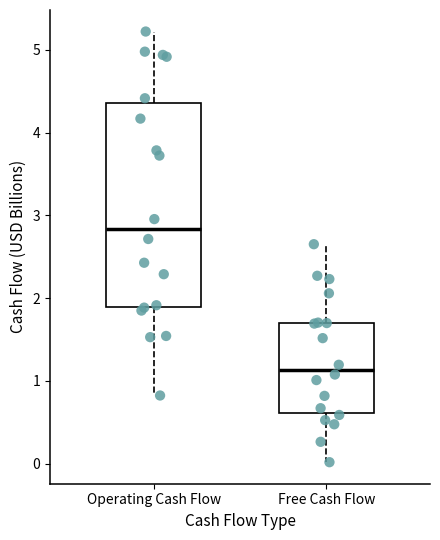

Where does the median line of the box for Operating Cash Flow sit on the y-axis? The values are not printed on the chart, so give them approximately, as read against the axis.

2.8